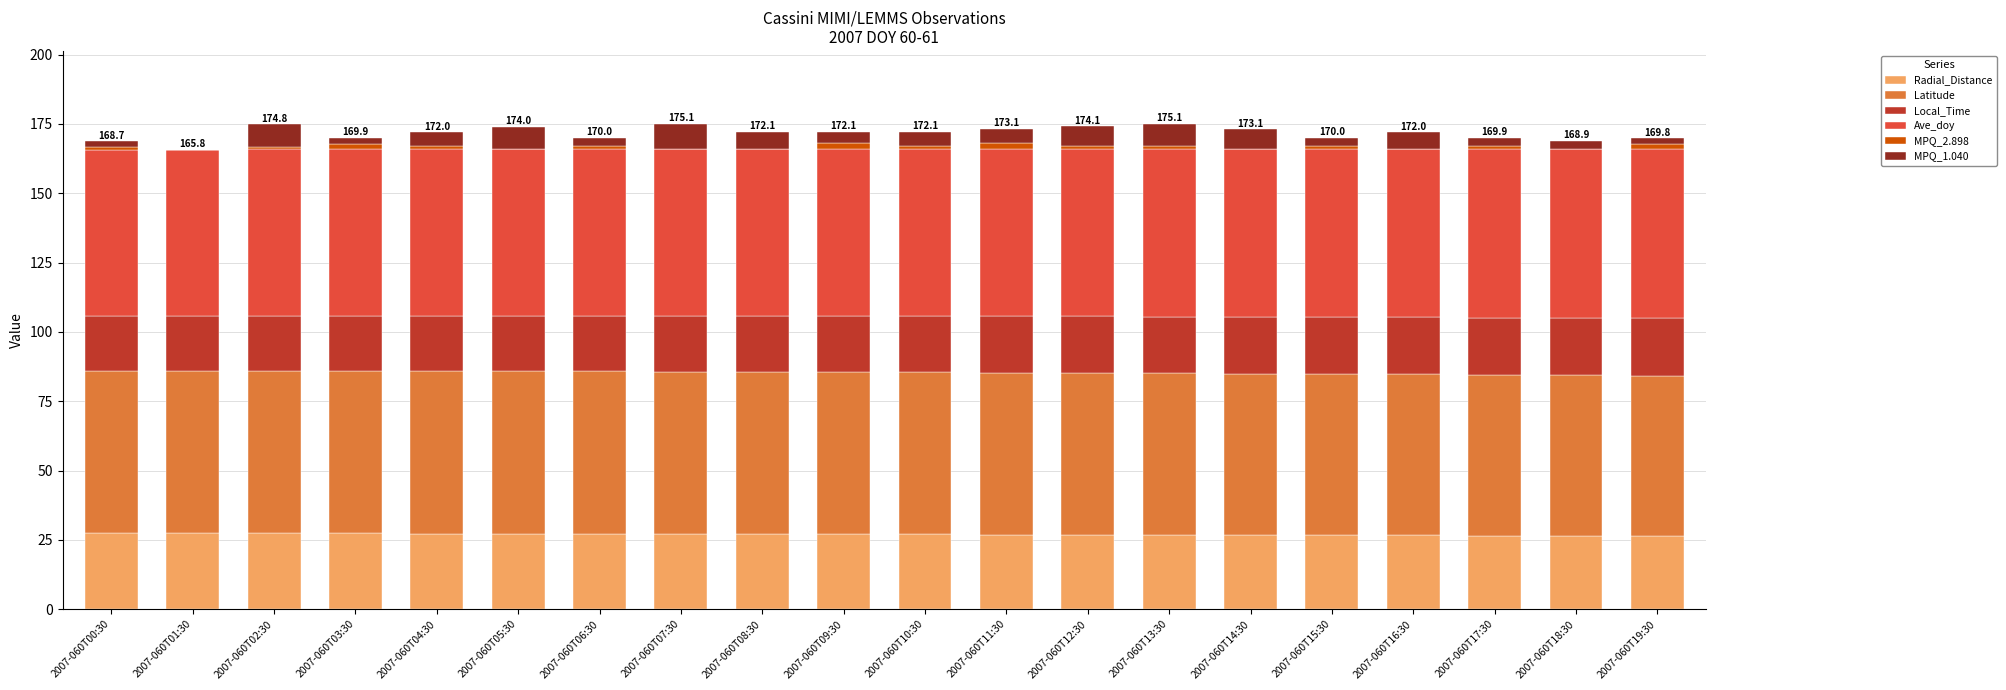

What is the total value across all series at 2007-060T05:30?

174.0